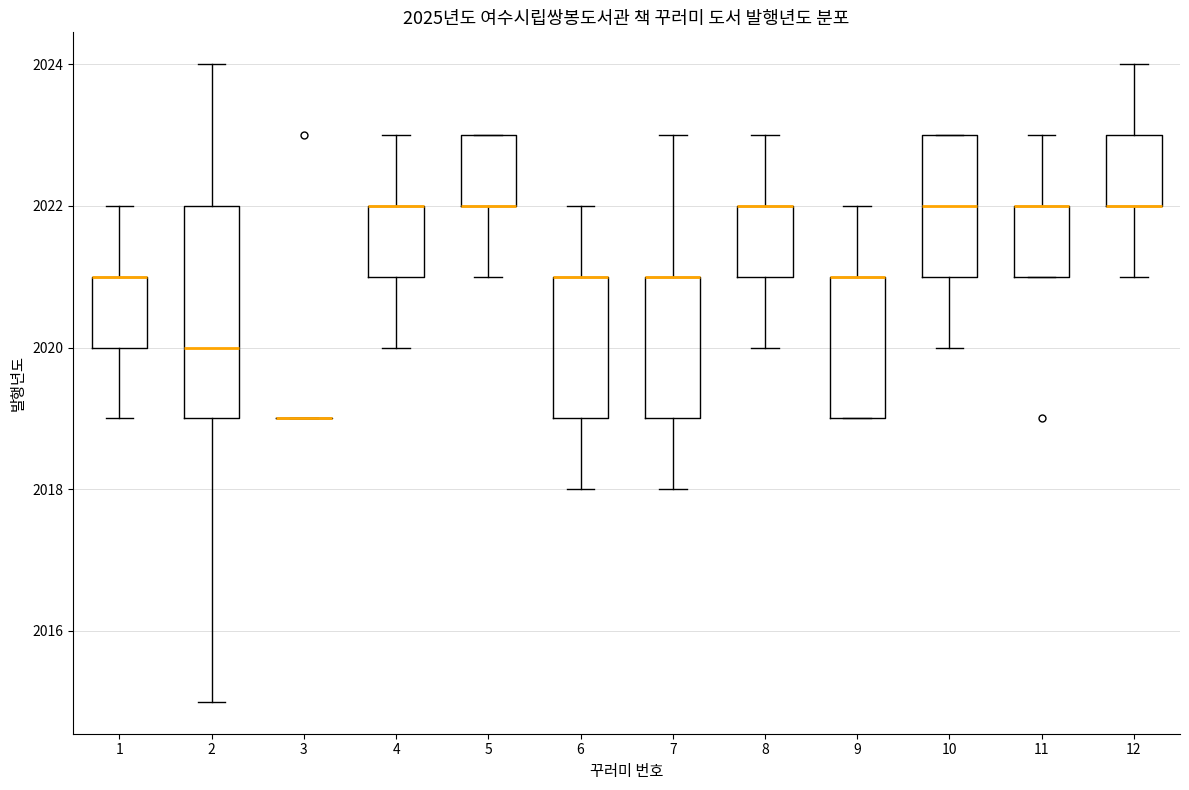

Reading left to right, transcribe this box plot: for each box, give where its median line is, the range the box spans, and where its two whiskers end, as read against the y-axis. The values are not printed on the chart, so give them approximately, as read against the axis.

1: median 2021 (drawn on the box's upper edge), box 2020 to 2021, whiskers 2019 to 2022
2: median 2020, box 2019 to 2022, whiskers 2015 to 2024
3: box collapsed to a line at 2019, whiskers 2019 to 2019
4: median 2022 (drawn on the box's upper edge), box 2021 to 2022, whiskers 2020 to 2023
5: median 2022 (drawn on the box's lower edge), box 2022 to 2023, whiskers 2021 to 2023
6: median 2021 (drawn on the box's upper edge), box 2019 to 2021, whiskers 2018 to 2022
7: median 2021 (drawn on the box's upper edge), box 2019 to 2021, whiskers 2018 to 2023
8: median 2022 (drawn on the box's upper edge), box 2021 to 2022, whiskers 2020 to 2023
9: median 2021 (drawn on the box's upper edge), box 2019 to 2021, whiskers 2019 to 2022
10: median 2022, box 2021 to 2023, whiskers 2020 to 2023
11: median 2022 (drawn on the box's upper edge), box 2021 to 2022, whiskers 2021 to 2023
12: median 2022 (drawn on the box's lower edge), box 2022 to 2023, whiskers 2021 to 2024